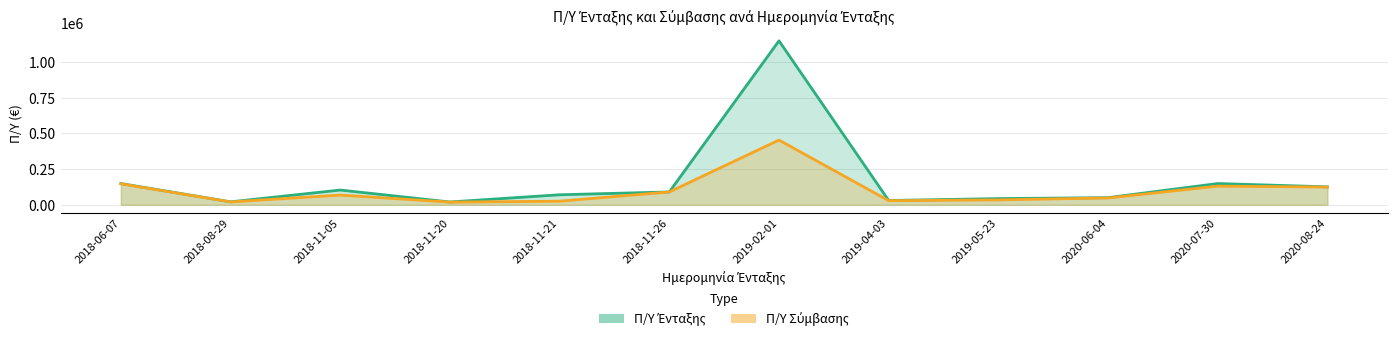

True or false: Π/Υ Ένταξης and Π/Υ Σύμβασης cross at least once.

False